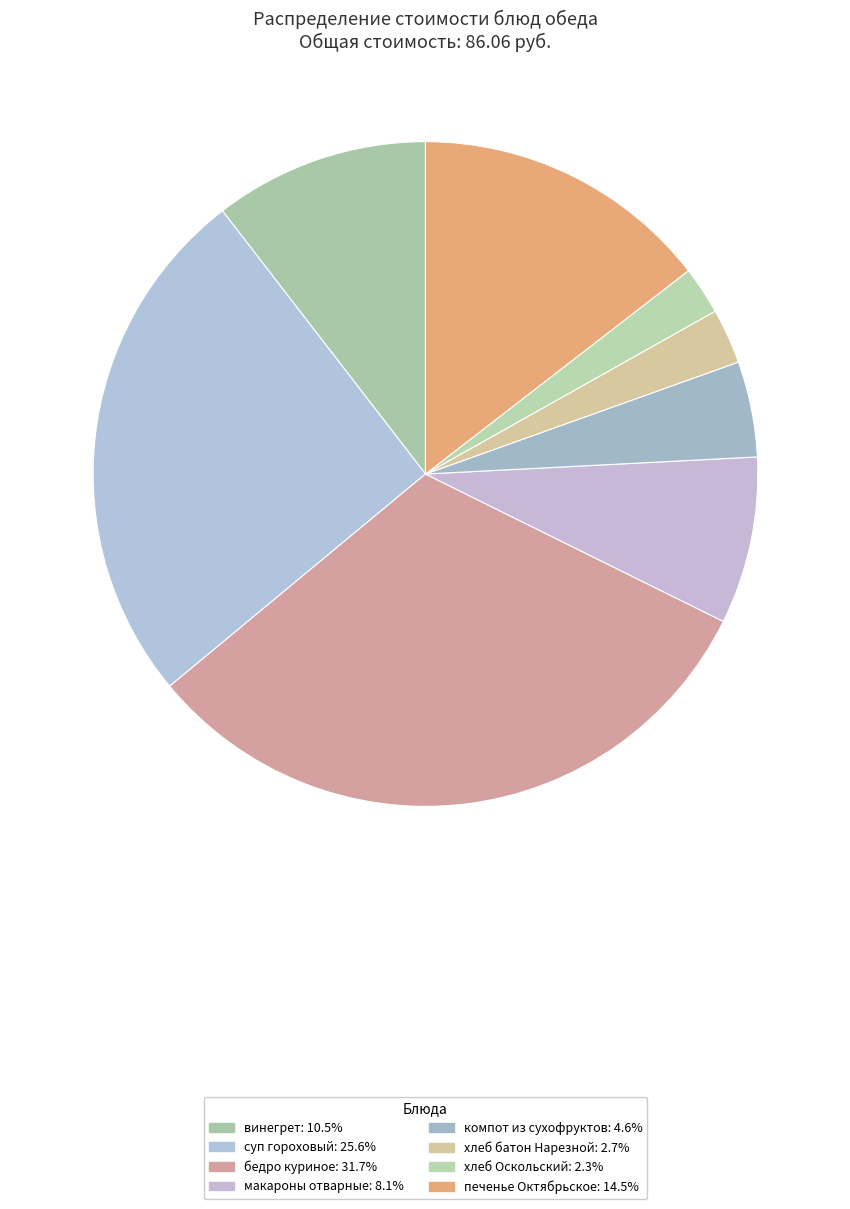

What percentage is the винегрет slice, to the nearest percent?

10%